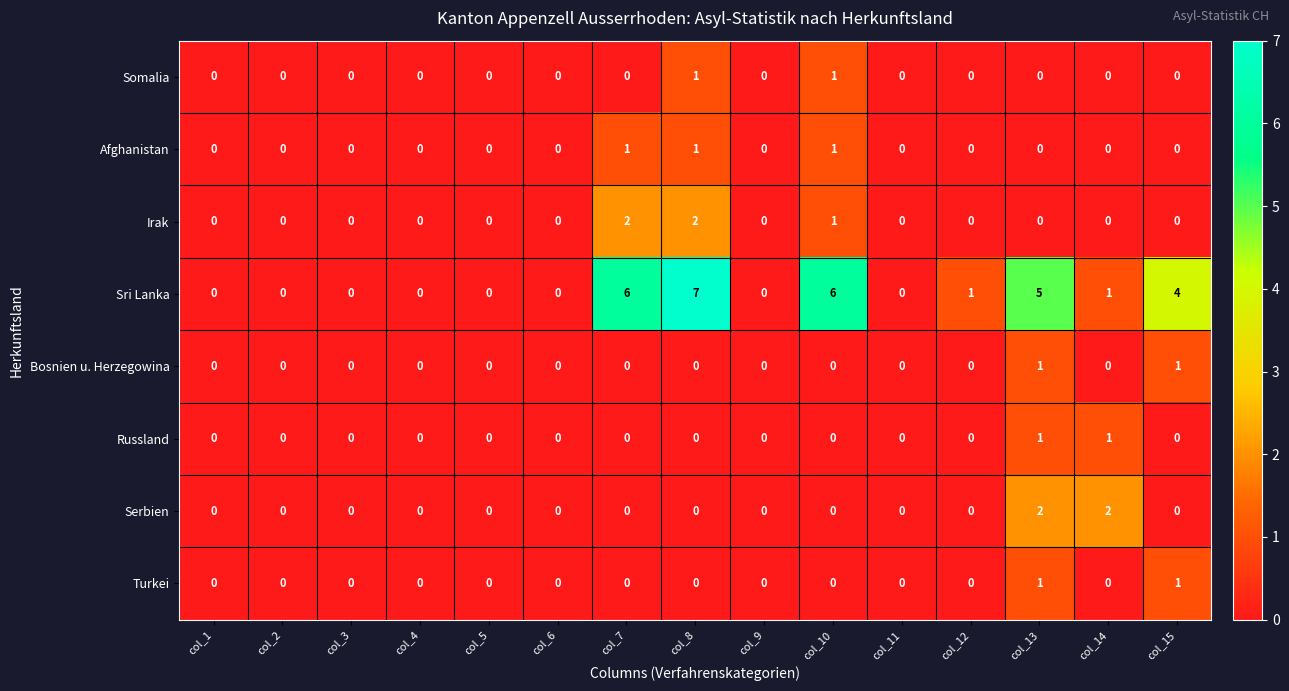

What is the sum of all Irak values?

5